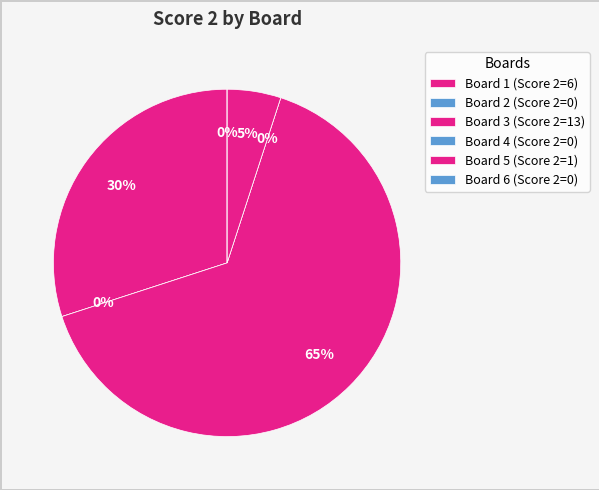

Is Board 6 the majority of the pie?

No